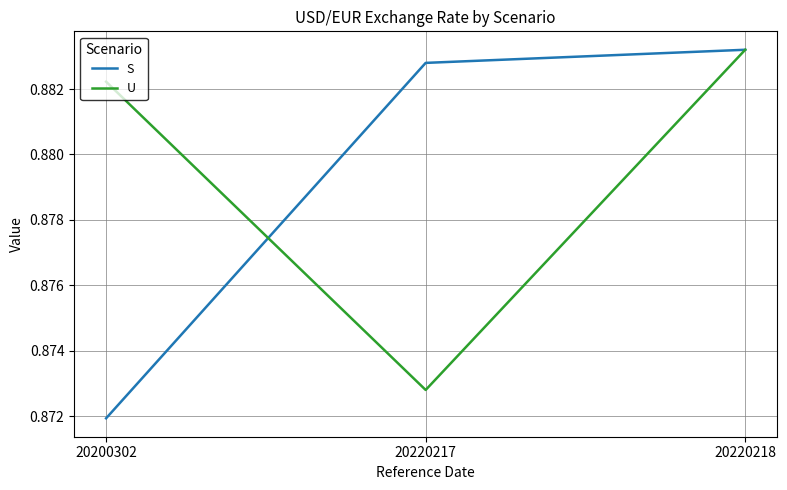

Rank the series at 20200302 from highest to lowest value.

U, S